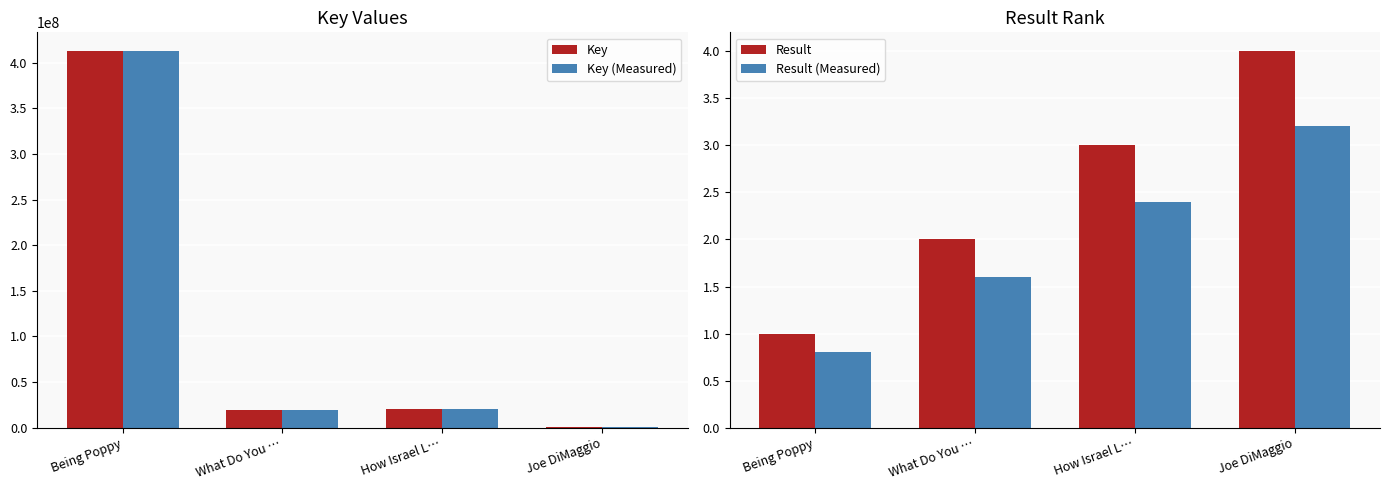

At which label does Result first exceed 3?

Joe DiMaggio